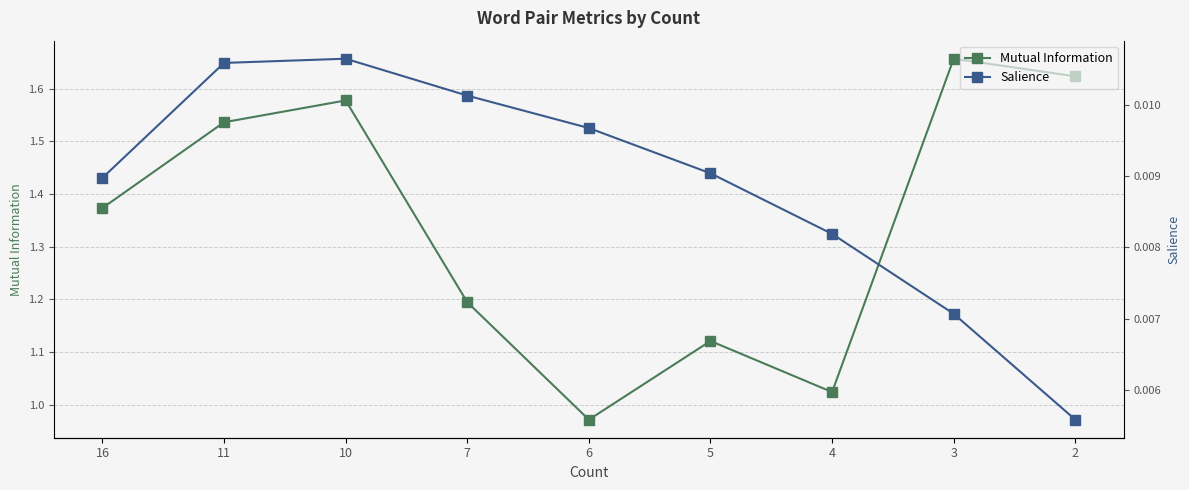

Which has a higher value, 10 or 3?

3